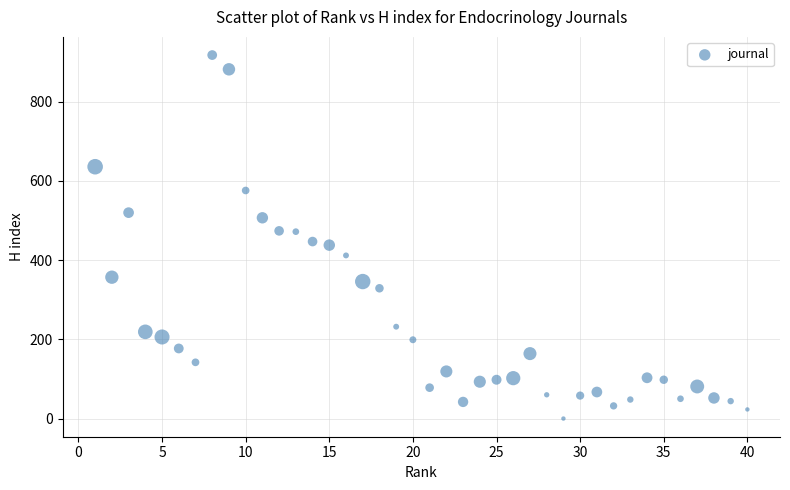

What is the range of X values (max minus min)?

39